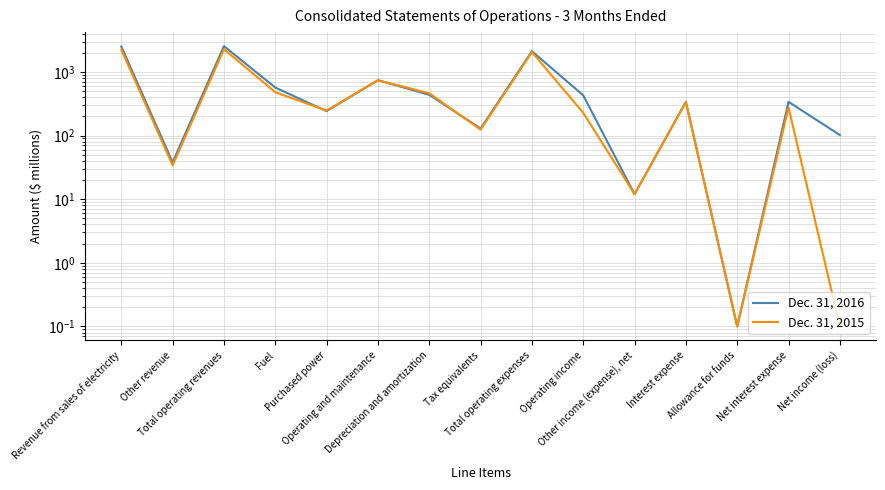

Where does the Dec. 31, 2015 series first go above 277?

Revenue from sales of electricity